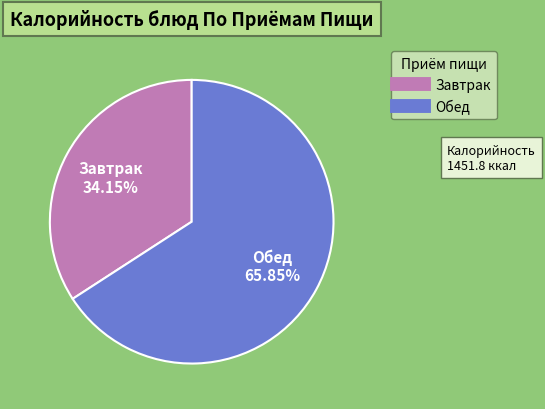

Is there a majority slice in this chart?

Yes